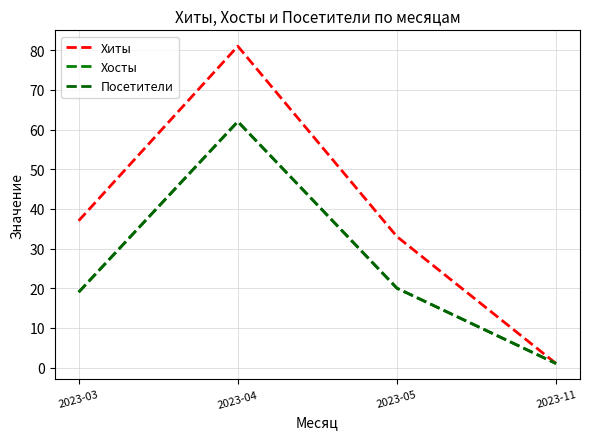

What is the value of the Хосты point at the 2nd from the left?

62